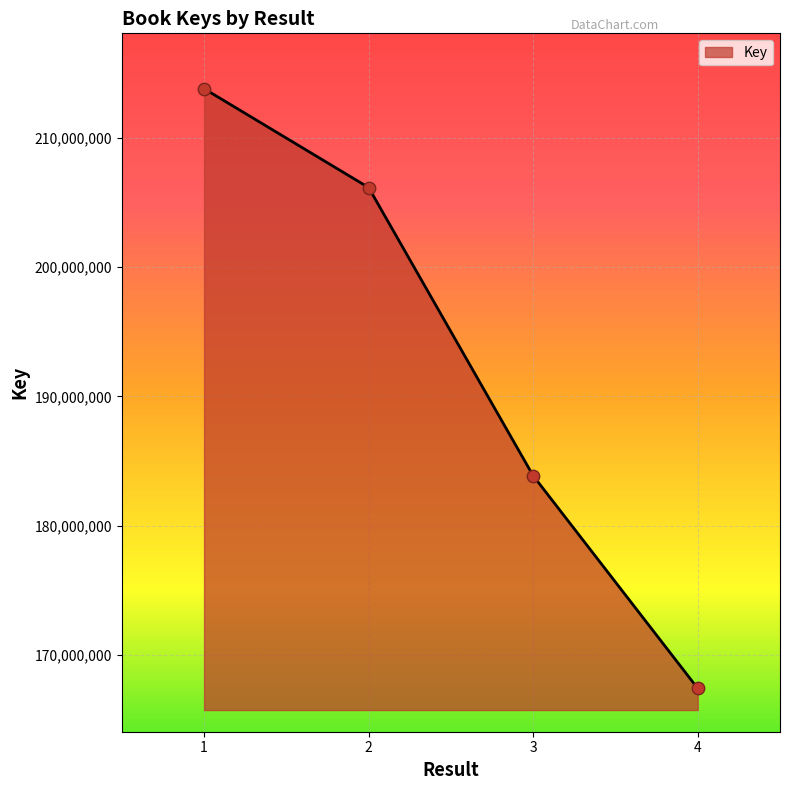

Approximately how many times larger is the value at 4 compared to 2?

0.8